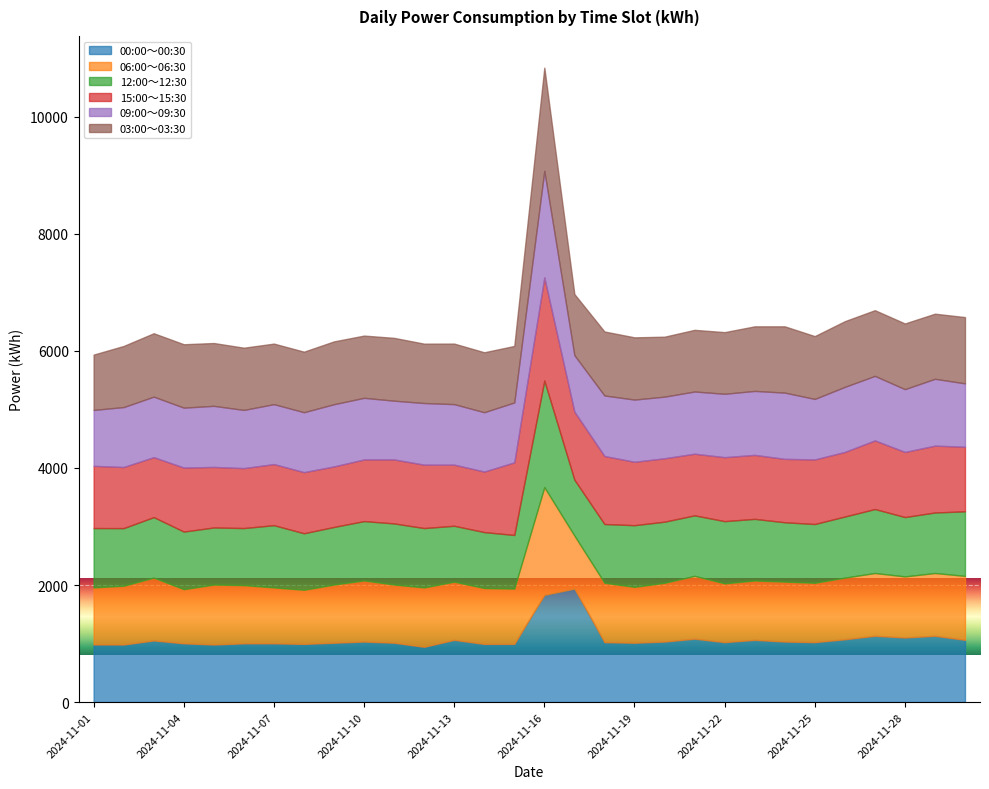

Reading right to left, list all the values displayed in this chart.

00:00～00:30: 2024-11-30=1063	2024-11-29=1132	2024-11-28=1103	2024-11-27=1132	2024-11-26=1073	2024-11-25=1024	2024-11-24=1034	2024-11-23=1063	2024-11-22=1024	2024-11-21=1083	2024-11-20=1034	2024-11-19=1014	2024-11-18=1024	2024-11-17=1939	2024-11-16=1831	2024-11-15=994	2024-11-14=994	2024-11-13=1063	2024-11-12=945	2024-11-11=1014	2024-11-10=1034	2024-11-09=1014	2024-11-08=994	2024-11-07=1004	2024-11-06=1004	2024-11-05=984	2024-11-04=1004	2024-11-03=1053	2024-11-02=984	2024-11-01=984
06:00～06:30: 2024-11-30=1093	2024-11-29=1073	2024-11-28=1044	2024-11-27=1073	2024-11-26=1053	2024-11-25=1014	2024-11-24=1024	2024-11-23=1014	2024-11-22=1004	2024-11-21=1073	2024-11-20=1004	2024-11-19=955	2024-11-18=1014	2024-11-17=906	2024-11-16=1841	2024-11-15=945	2024-11-14=955	2024-11-13=994	2024-11-12=1014	2024-11-11=994	2024-11-10=1044	2024-11-09=994	2024-11-08=925	2024-11-07=955	2024-11-06=994	2024-11-05=1024	2024-11-04=925	2024-11-03=1073	2024-11-02=1004	2024-11-01=975
12:00～12:30: 2024-11-30=1103	2024-11-29=1034	2024-11-28=1014	2024-11-27=1093	2024-11-26=1044	2024-11-25=1004	2024-11-24=1014	2024-11-23=1053	2024-11-22=1063	2024-11-21=1034	2024-11-20=1044	2024-11-19=1053	2024-11-18=1004	2024-11-17=955	2024-11-16=1821	2024-11-15=916	2024-11-14=955	2024-11-13=955	2024-11-12=1014	2024-11-11=1044	2024-11-10=1014	2024-11-09=984	2024-11-08=965	2024-11-07=1063	2024-11-06=975	2024-11-05=975	2024-11-04=984	2024-11-03=1034	2024-11-02=984	2024-11-01=1014
15:00～15:30: 2024-11-30=1103	2024-11-29=1142	2024-11-28=1112	2024-11-27=1172	2024-11-26=1103	2024-11-25=1103	2024-11-24=1083	2024-11-23=1093	2024-11-22=1093	2024-11-21=1053	2024-11-20=1083	2024-11-19=1083	2024-11-18=1162	2024-11-17=1162	2024-11-16=1762	2024-11-15=1240	2024-11-14=1034	2024-11-13=1044	2024-11-12=1083	2024-11-11=1093	2024-11-10=1053	2024-11-09=1034	2024-11-08=1044	2024-11-07=1044	2024-11-06=1024	2024-11-05=1034	2024-11-04=1093	2024-11-03=1024	2024-11-02=1044	2024-11-01=1063
09:00～09:30: 2024-11-30=1083	2024-11-29=1142	2024-11-28=1073	2024-11-27=1103	2024-11-26=1112	2024-11-25=1034	2024-11-24=1132	2024-11-23=1093	2024-11-22=1083	2024-11-21=1063	2024-11-20=1053	2024-11-19=1063	2024-11-18=1034	2024-11-17=965	2024-11-16=1821	2024-11-15=1024	2024-11-14=1014	2024-11-13=1034	2024-11-12=1053	2024-11-11=1004	2024-11-10=1053	2024-11-09=1063	2024-11-08=1024	2024-11-07=1024	2024-11-06=994	2024-11-05=1044	2024-11-04=1024	2024-11-03=1034	2024-11-02=1024	2024-11-01=955
03:00～03:30: 2024-11-30=1132	2024-11-29=1112	2024-11-28=1122	2024-11-27=1122	2024-11-26=1122	2024-11-25=1073	2024-11-24=1132	2024-11-23=1103	2024-11-22=1053	2024-11-21=1053	2024-11-20=1024	2024-11-19=1063	2024-11-18=1093	2024-11-17=1044	2024-11-16=1762	2024-11-15=965	2024-11-14=1024	2024-11-13=1034	2024-11-12=1014	2024-11-11=1073	2024-11-10=1063	2024-11-09=1073	2024-11-08=1034	2024-11-07=1034	2024-11-06=1063	2024-11-05=1073	2024-11-04=1083	2024-11-03=1083	2024-11-02=1044	2024-11-01=945